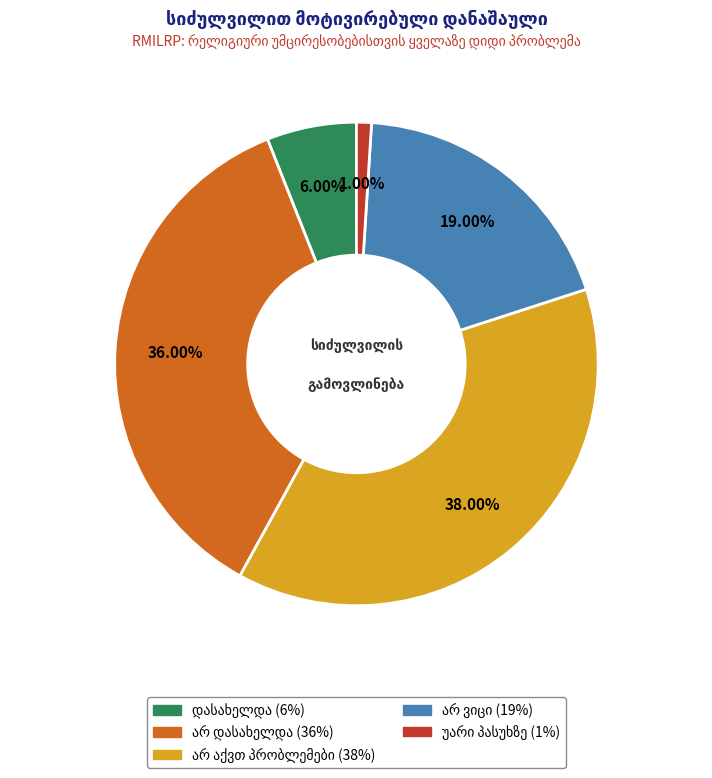

How many segments does this pie chart have?

5